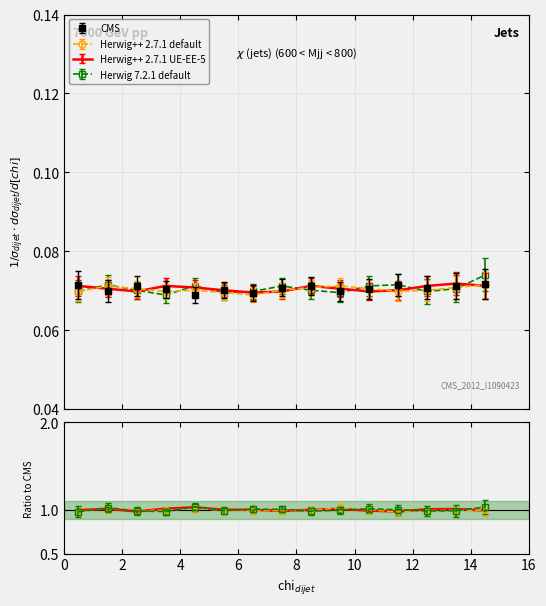

True or false: the data shows 1.7 at 14.

False